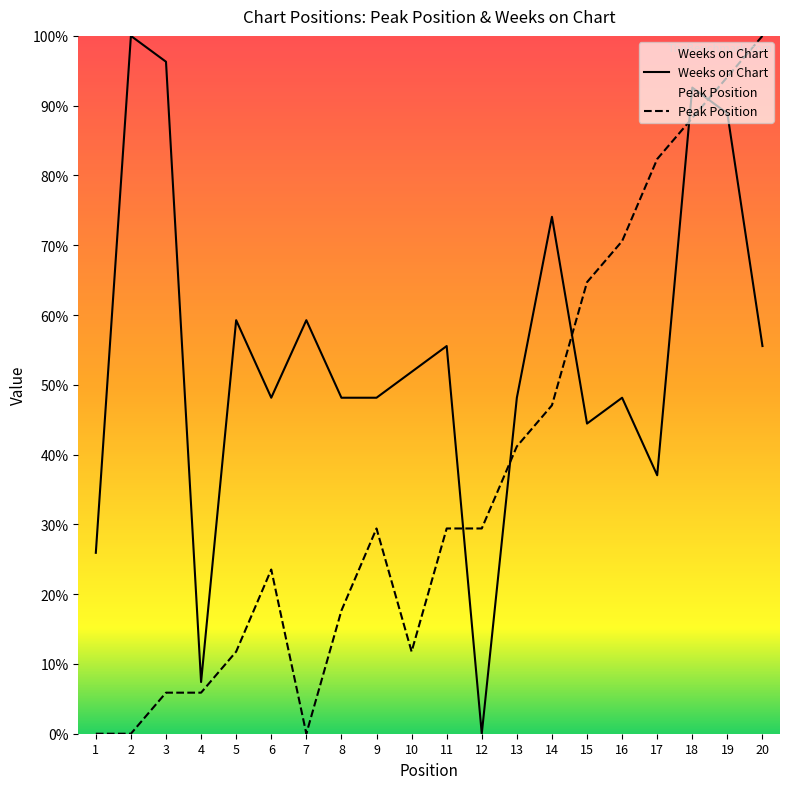

Which series has the largest total across all categories?

Weeks on Chart